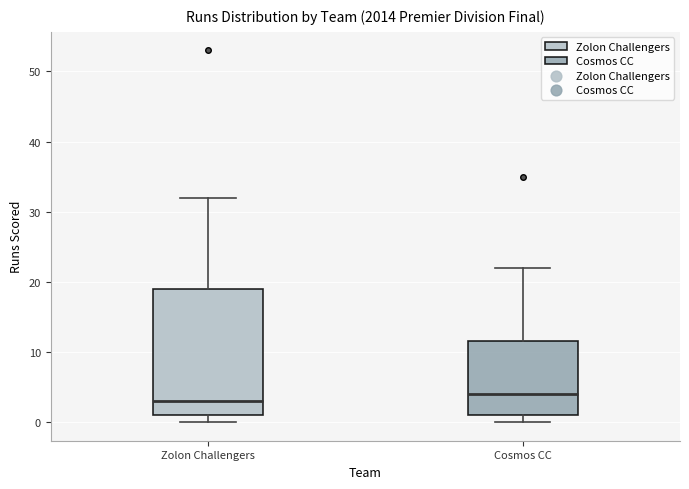

Reading left to right, read every box against the y-axis: the position of its median line, the range the box covers, and the ends of its whiskers. The values are not printed on the chart, so give them approximately, as read against the axis.

Zolon Challengers: median 3, box 1 to 19, whiskers 0 to 32
Cosmos CC: median 4, box 1 to 12, whiskers 0 to 22